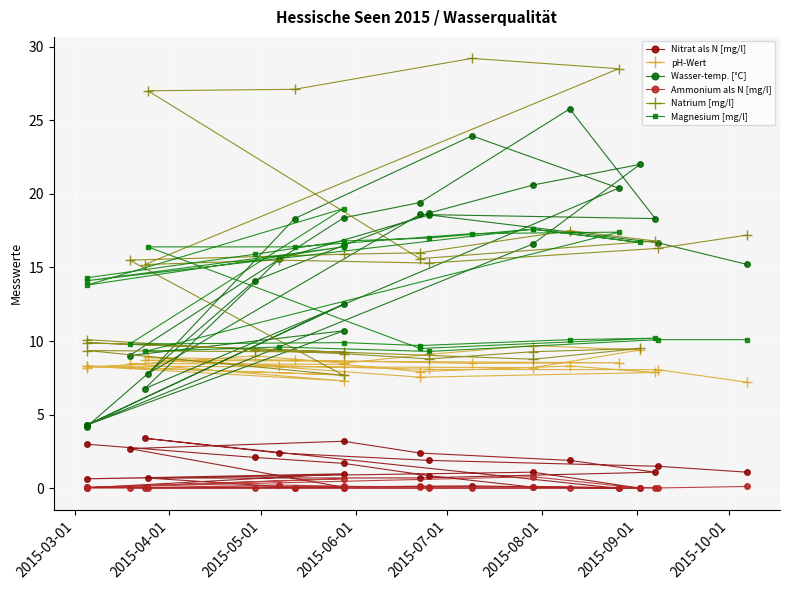

Rank the series by their maximum value, from lowest to highest.

Ammonium als N [mg/l], Nitrat als N [mg/l], pH-Wert, Magnesium [mg/l], Wasser-temp. [°C], Natrium [mg/l]